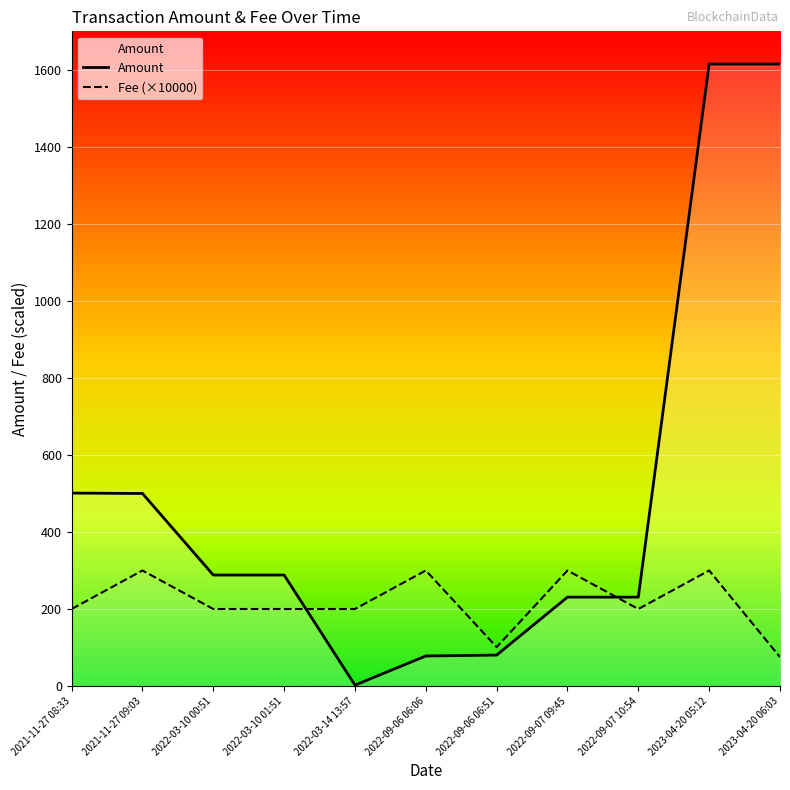

True or false: Fee has a value of 200.0 at 2022-03-10 00:51.

True